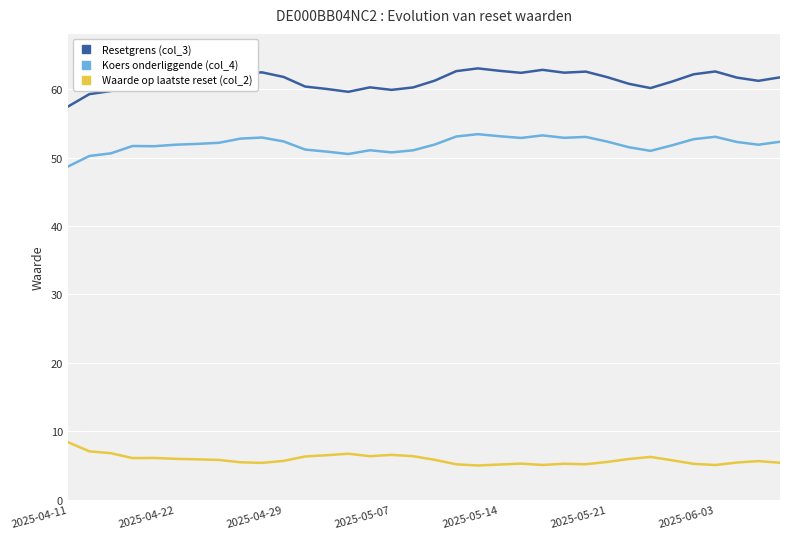

True or false: Resetgrens (col_3) and Waarde op laatste reset (col_2) cross at least once.

False